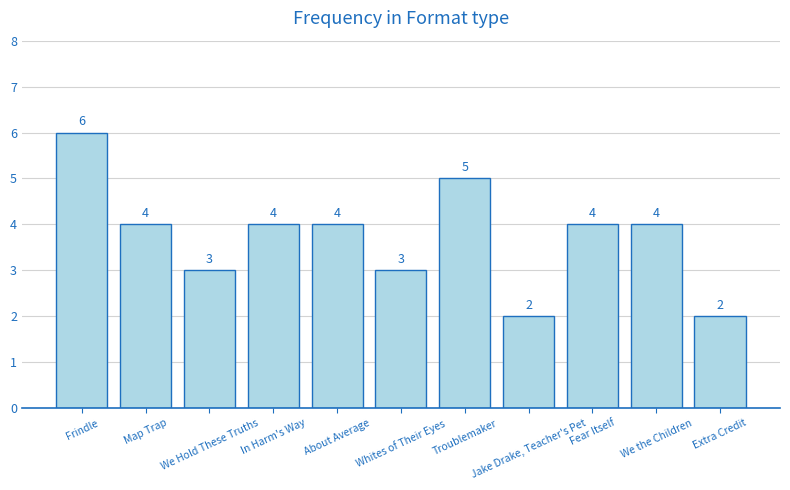

Are the bars grouped side by side (vs. stacked)?

No